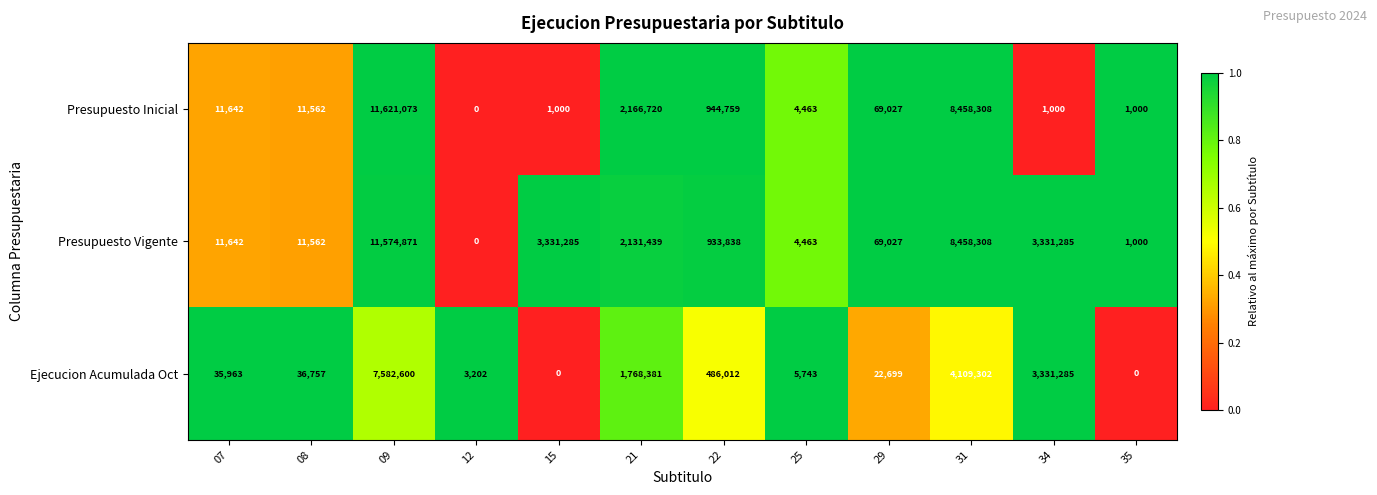

Which series has the largest total across all categories?

Presupuesto Vigente